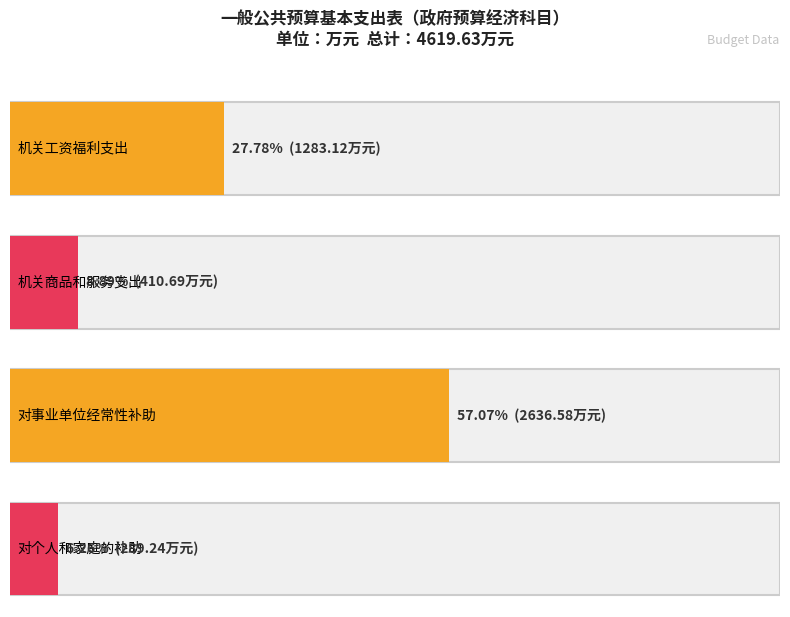

How many categories are shown in the chart?

4